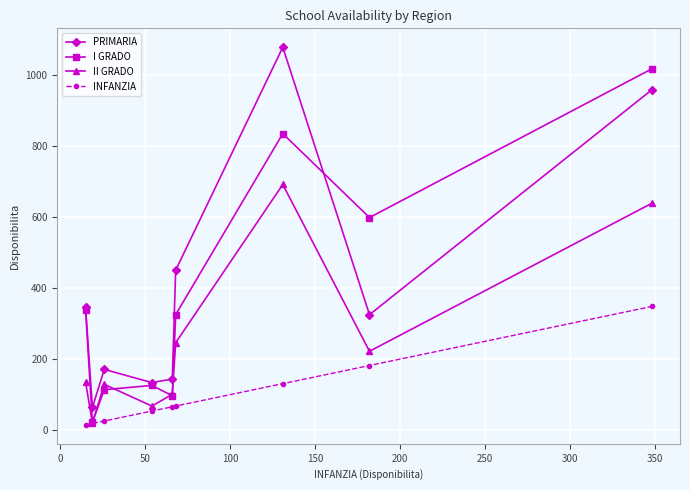

True or false: INFANZIA has more than 2 interior local peaks.

False